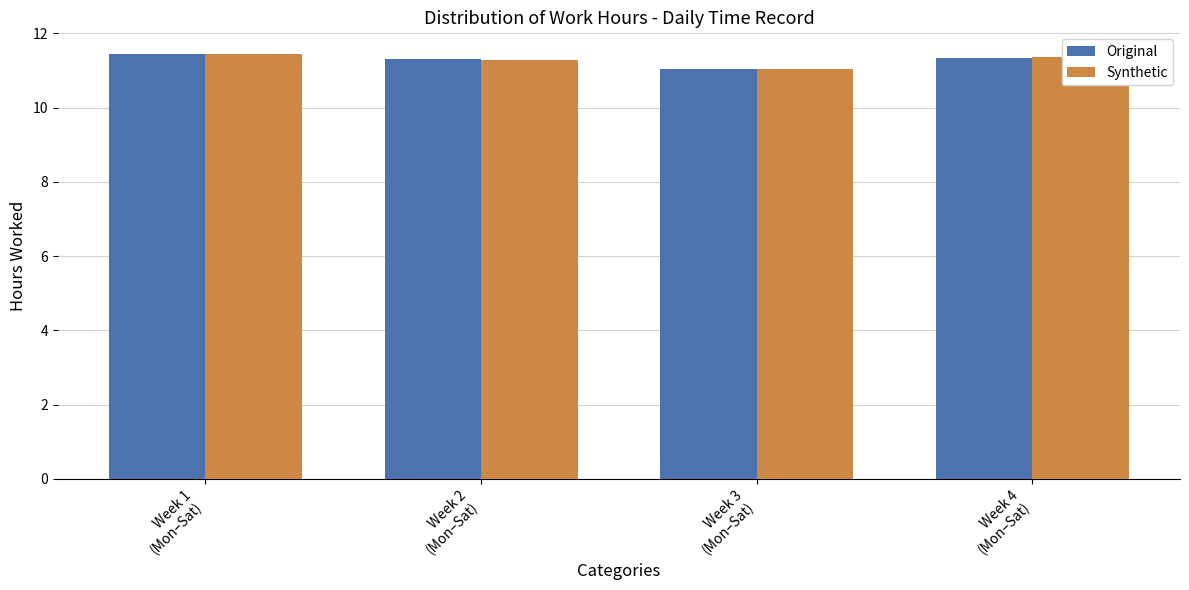

What is the sum of all Synthetic values?

45.1